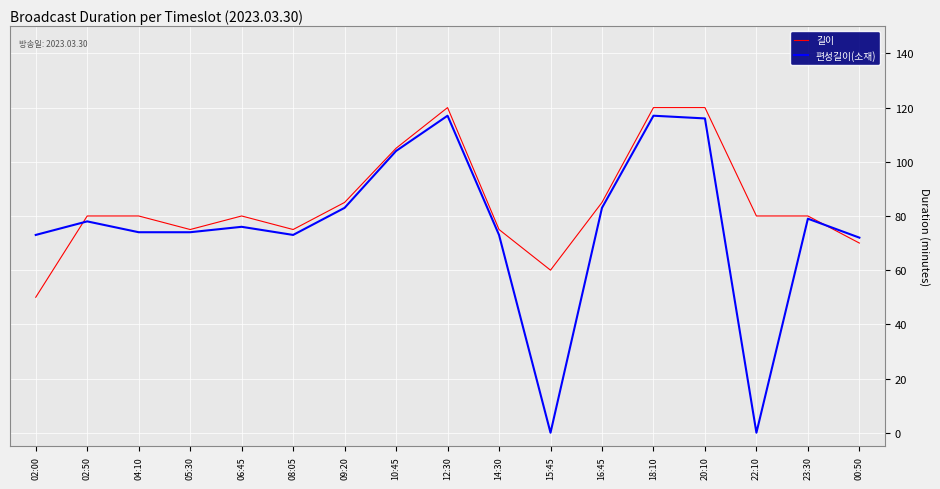

Reading left to right, extract all data points from this chart.

길이: 50	80	80	75	80	75	85	105	120	75	60	85	120	120	80	80	70
편성길이(소재): 73	78	74	74	76	73	83	104	117	73	0	83	117	116	0	79	72